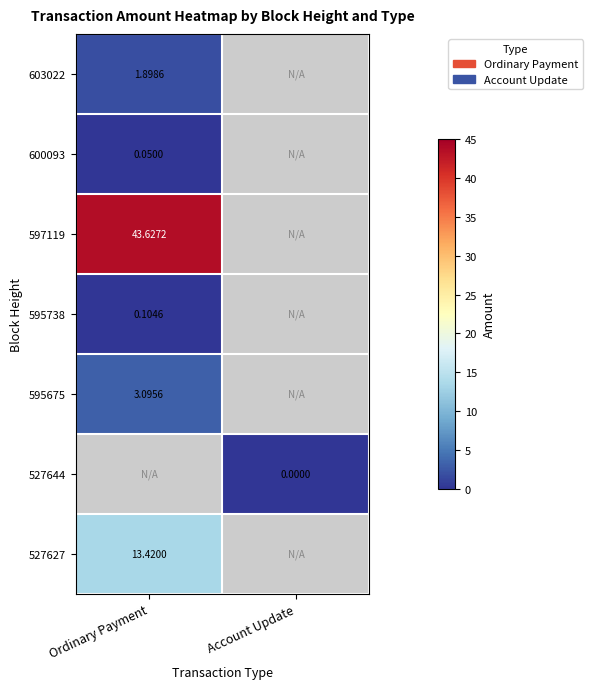

List the labels in order of 595675 value, smallest first.

Ordinary Payment, Account Update